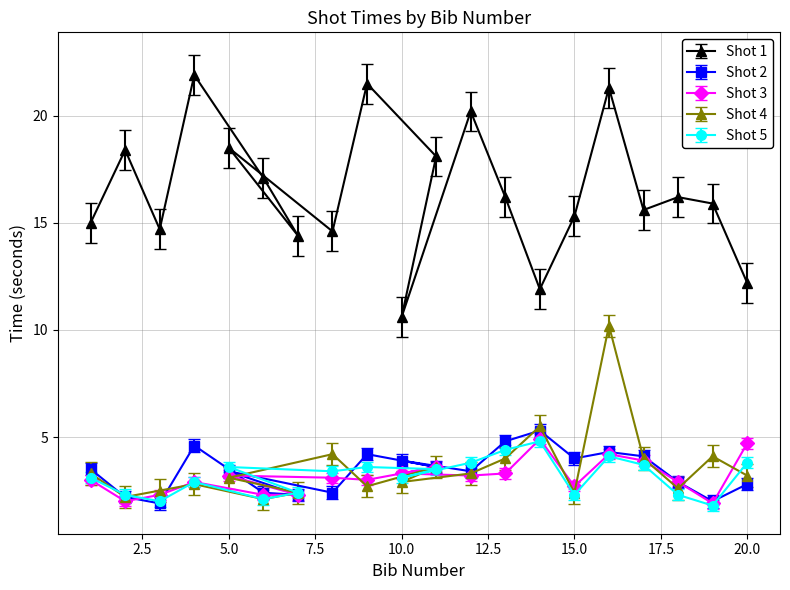

Read the Shot 2 value at 15.0.

4.0